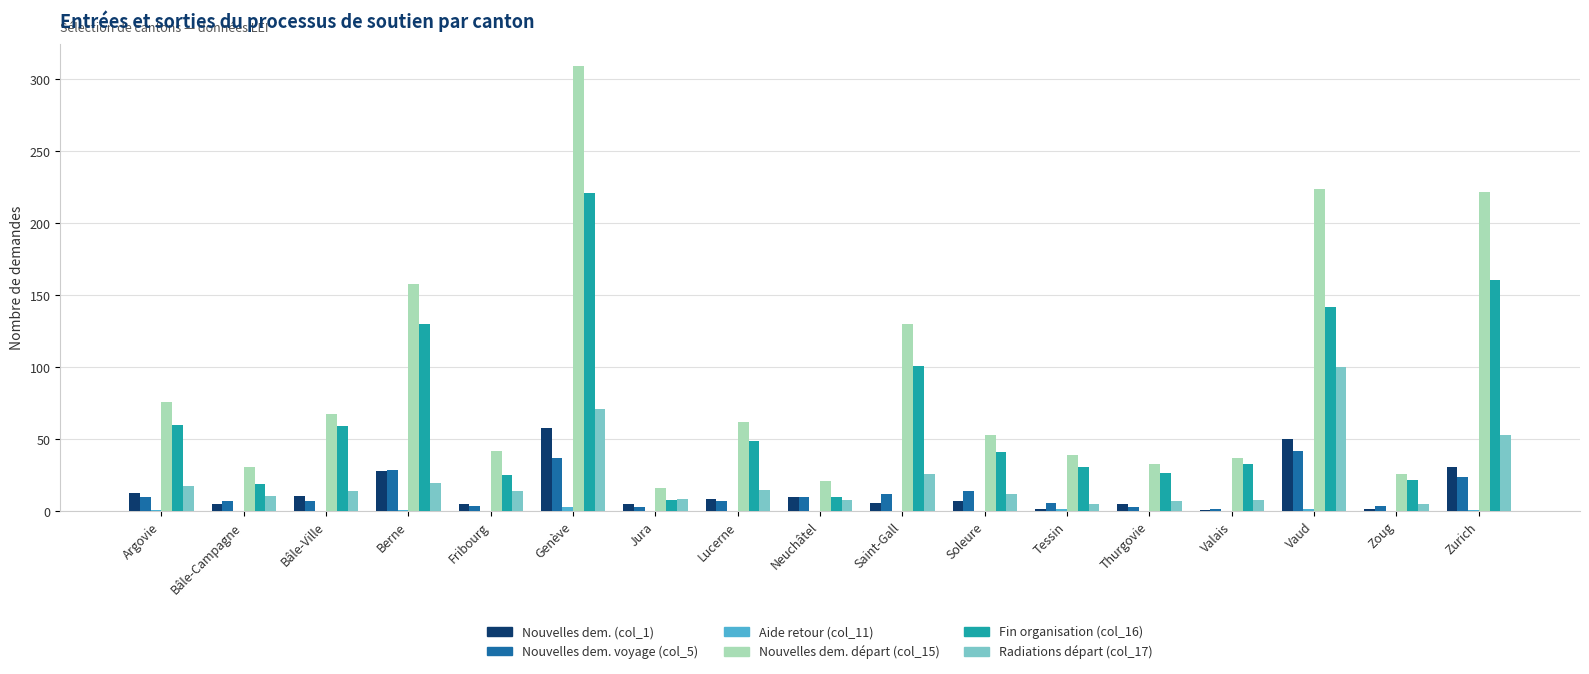

What is the highest value of the Fin organisation (col_16) series?

221